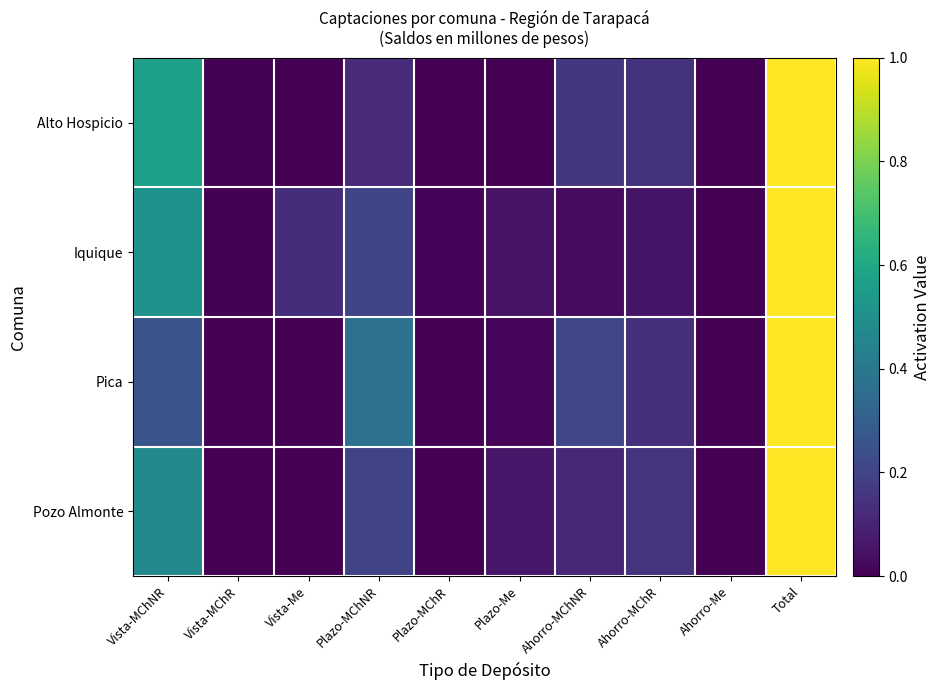

How many data points does each series have?

10